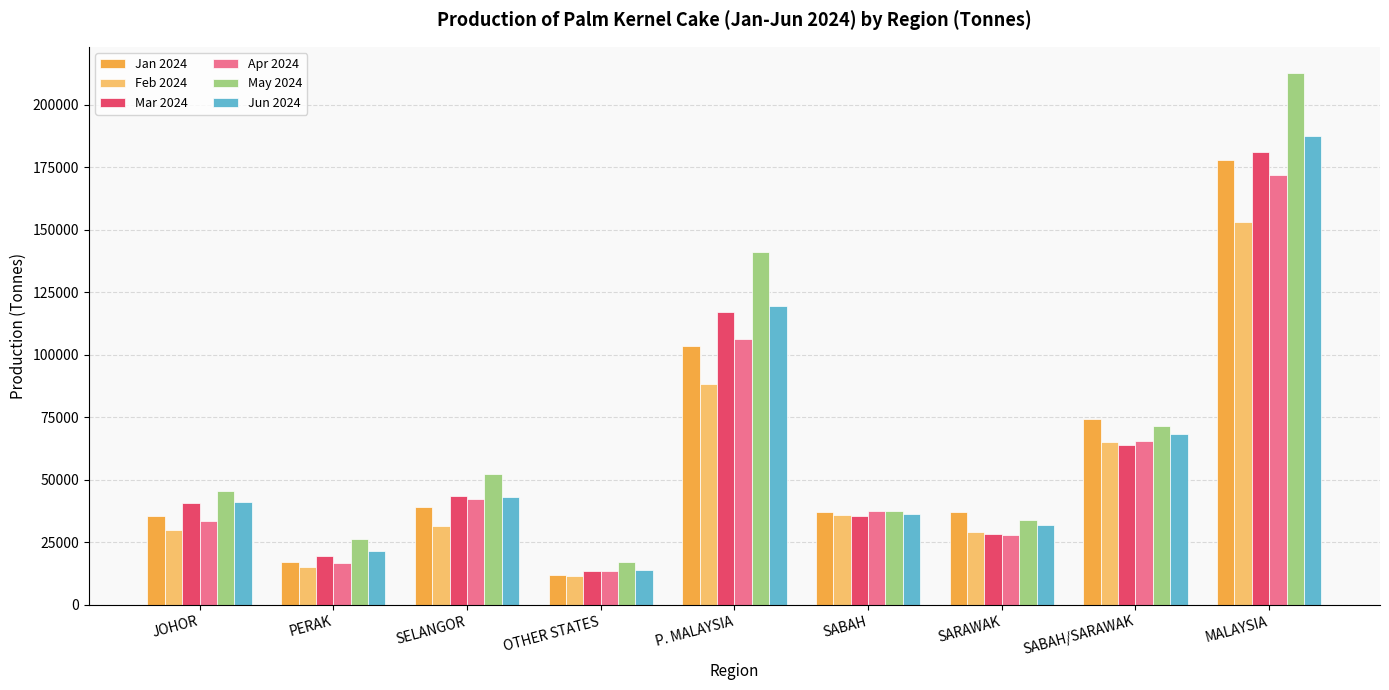

What is the label of the 3rd bar from the left?

SELANGOR